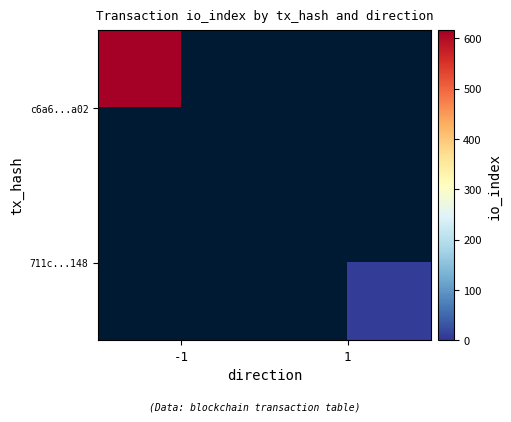

How many values in c6a6...a02 are above zero?

1